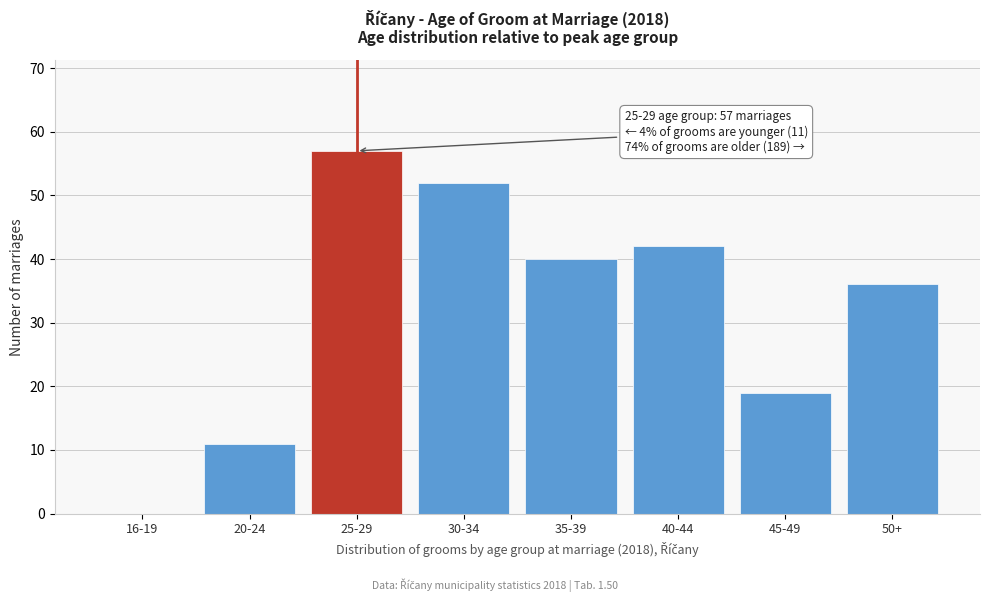

Reading left to right, transcribe all the data shown in this chart.

16-19=0	20-24=11	25-29=57	30-34=52	35-39=40	40-44=42	45-49=19	50+=36